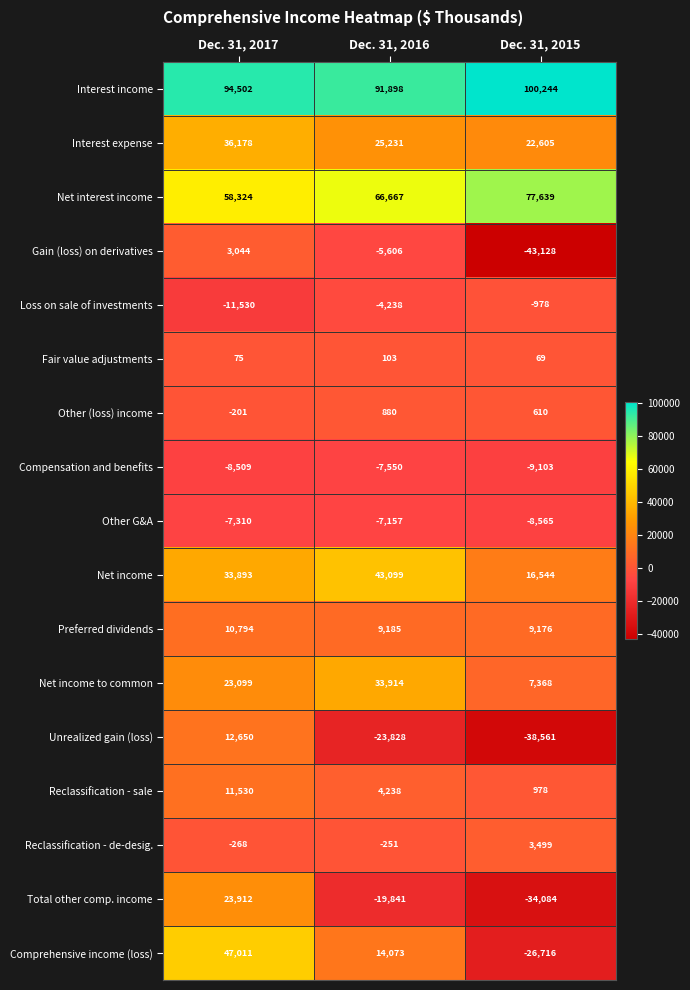

Count the number of data series in this chart.

17